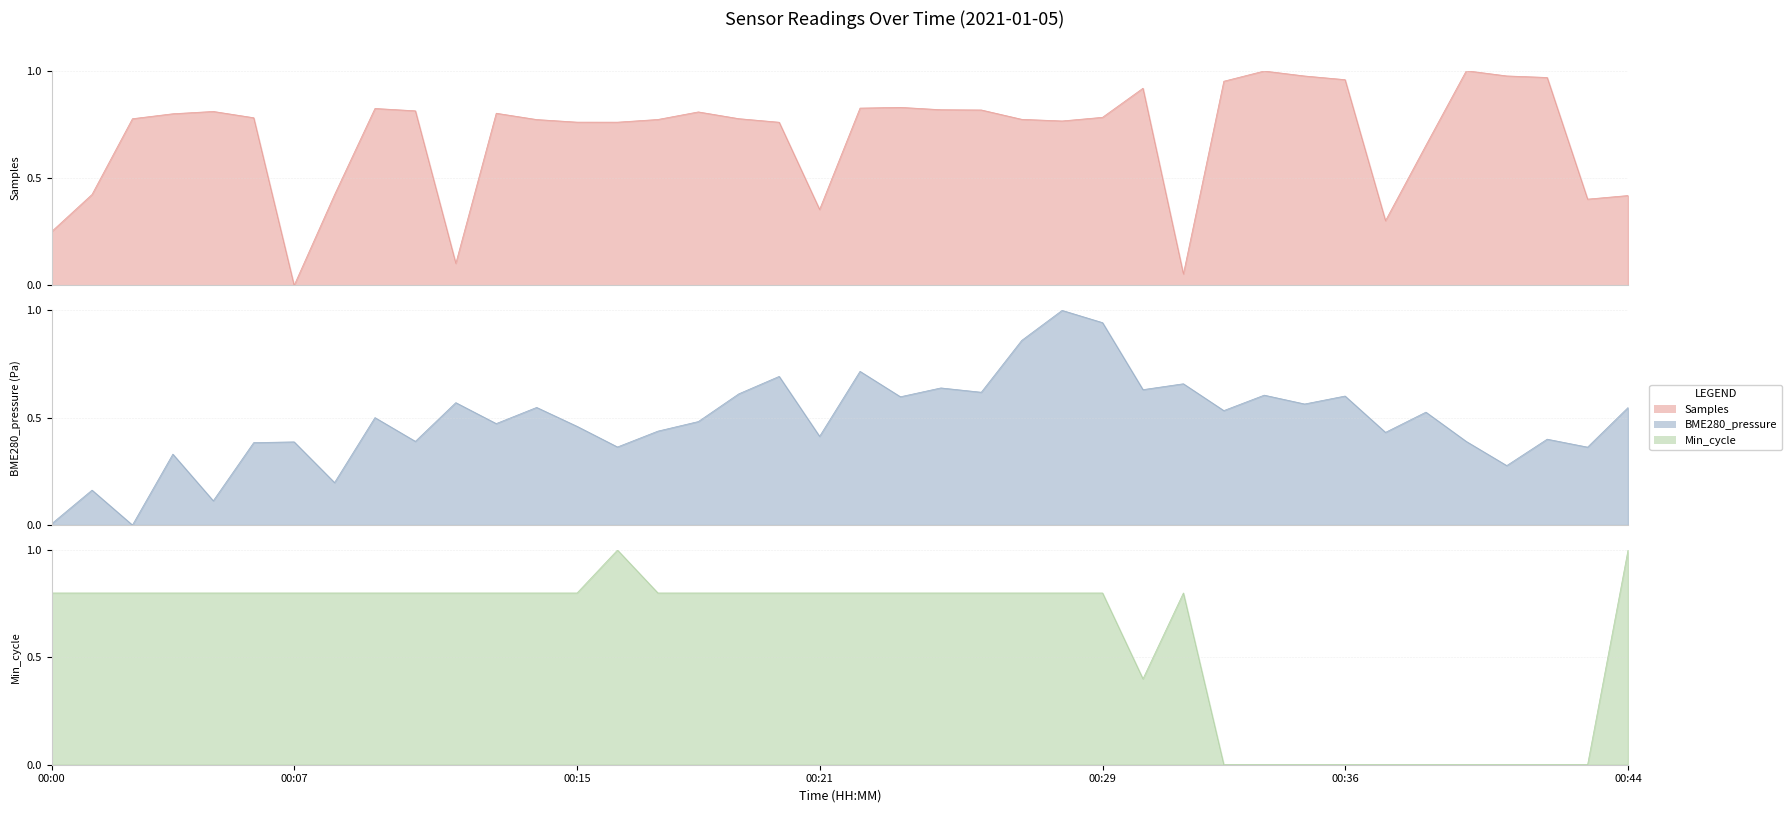

Read the BME280_pressure value at 00:06.

0.4